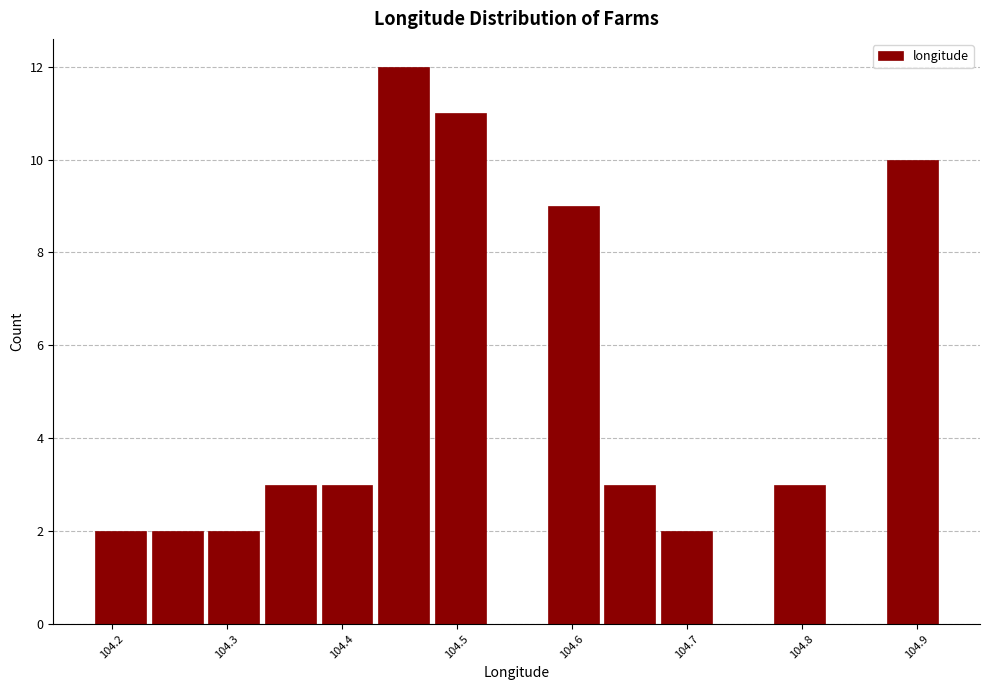

Over which range of the x-axis is the bar tallest?

104.43 to 104.48